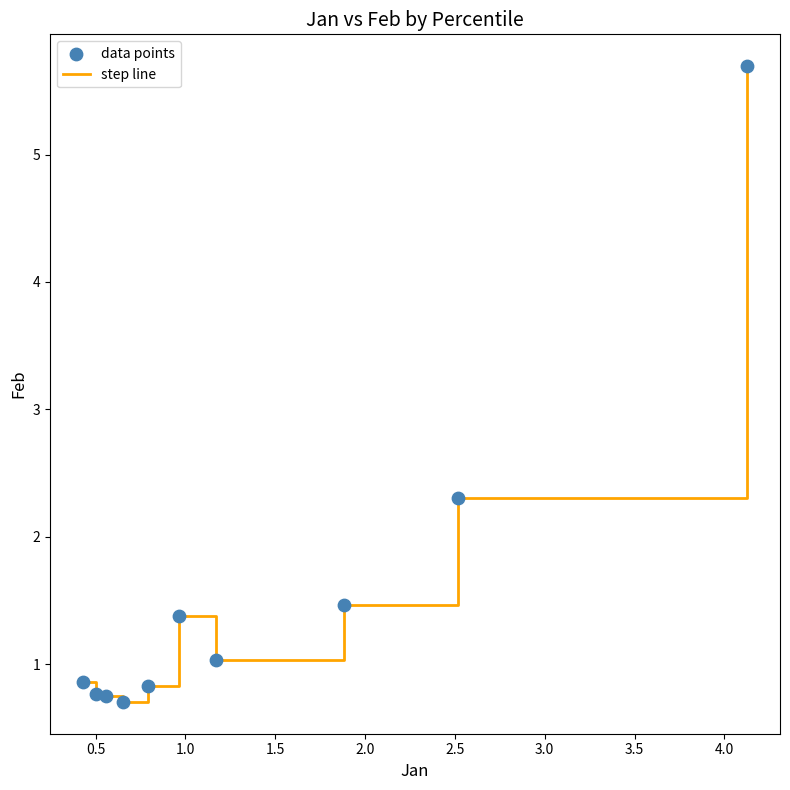

What is the difference between the maximum and minimum values?

5.0